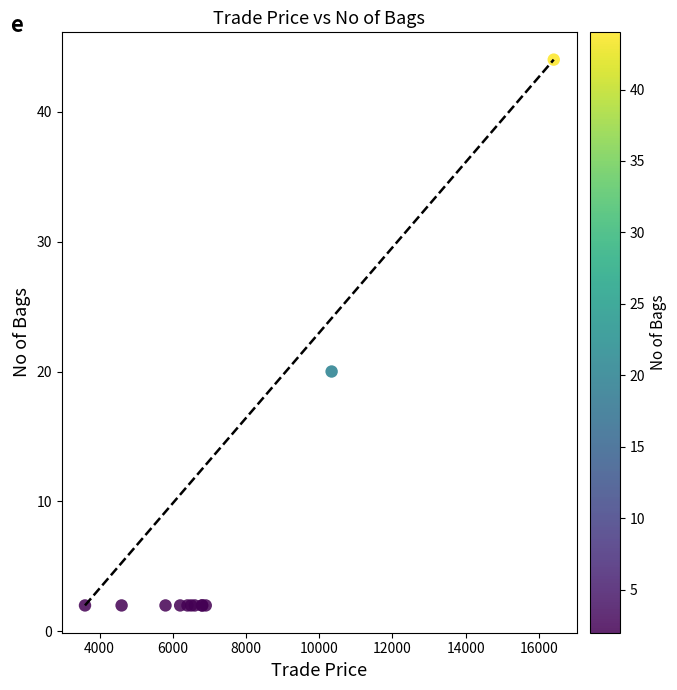

What Y value in the scatter plot is closest to 23?

20